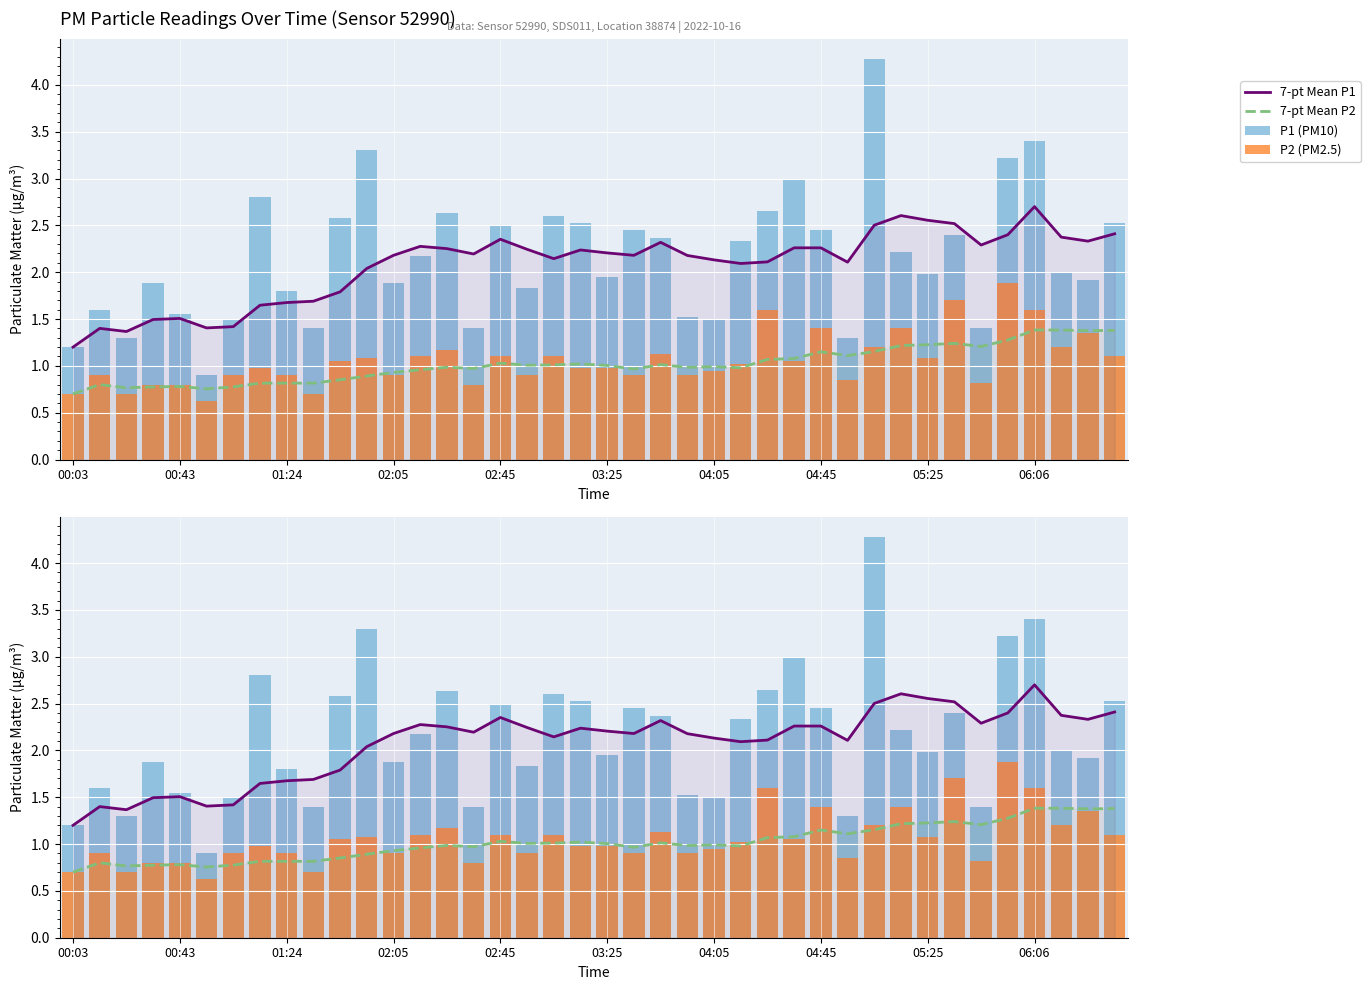

How many data points in 7-pt Mean P1 are above 2?

29